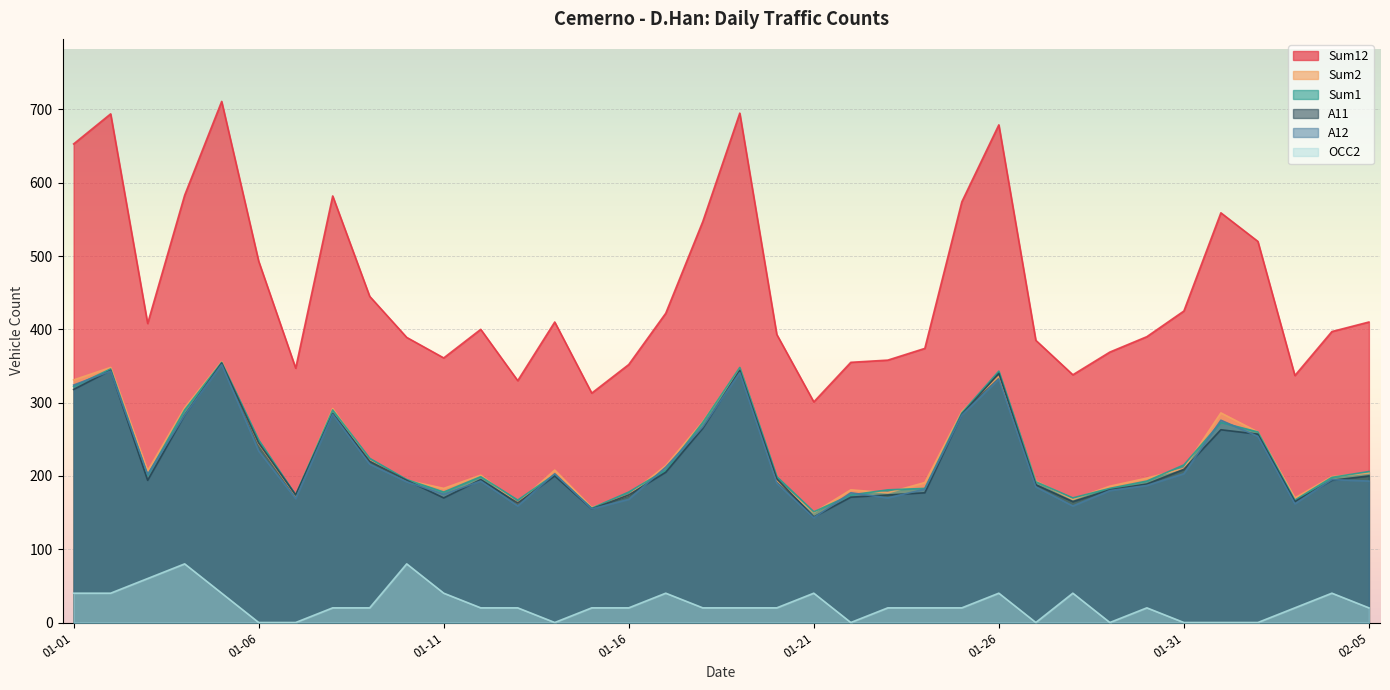

How many values in the Sum1 series are below 201?

18